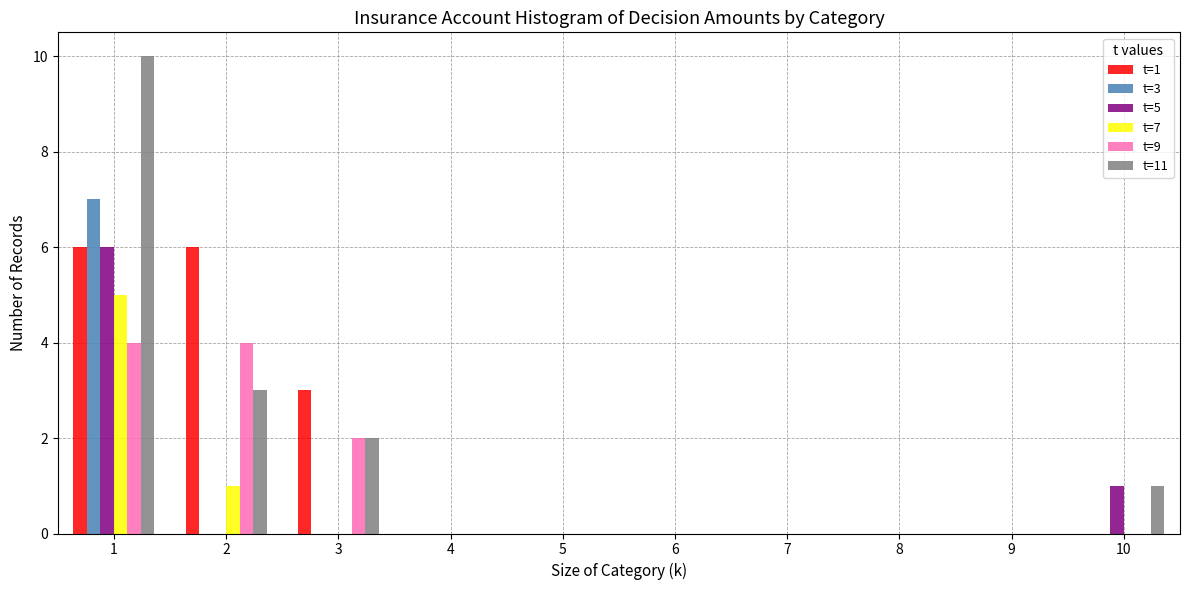

What is the sum of all t=11 values?

16